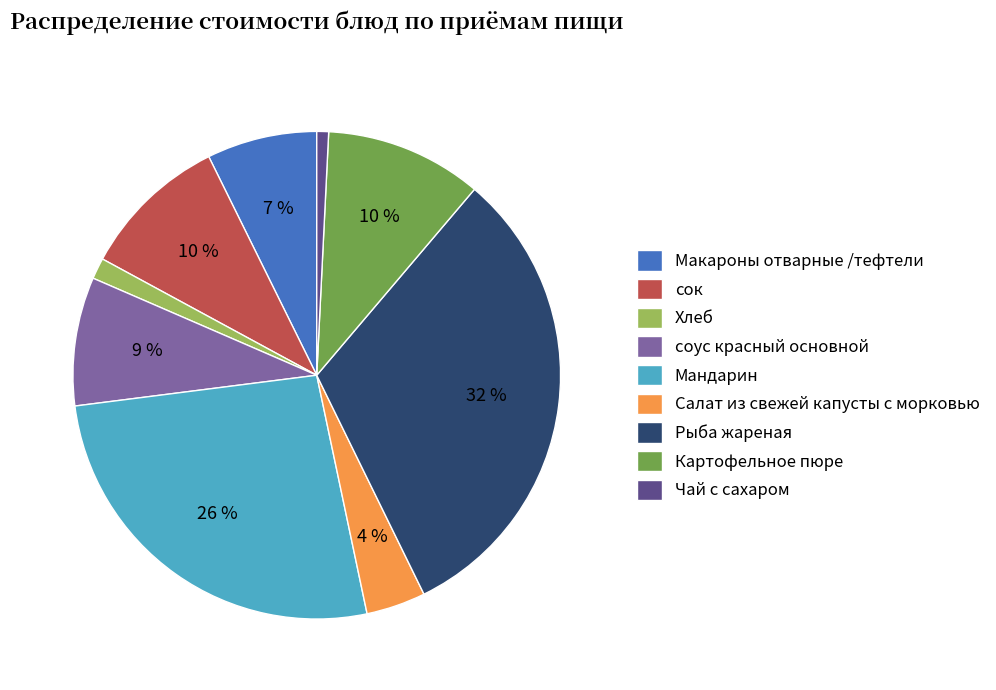

Combined, do соус красный основной and сок account for over 50%?

No